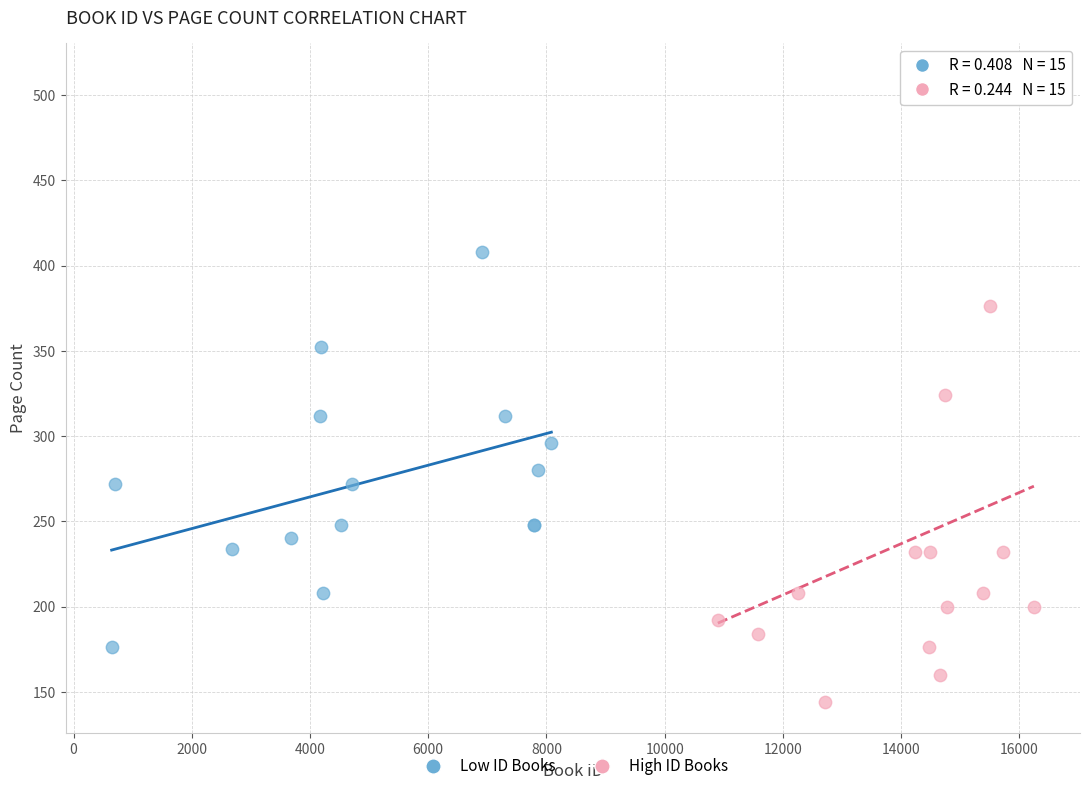

Which series has the largest Y range (max minus min)?

High ID Books